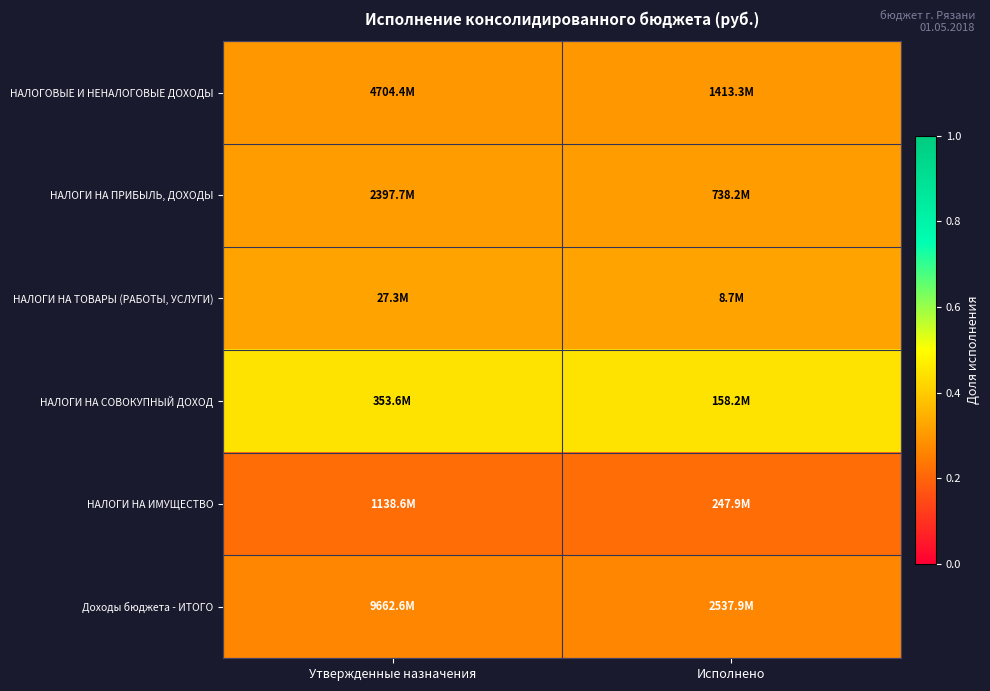

What is the maximum value shown in the chart?

0.4